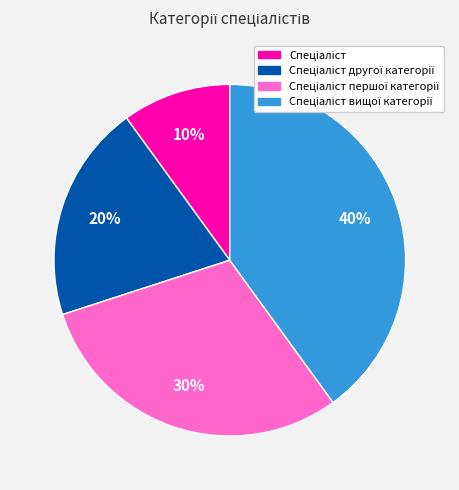

To the nearest percent, what is the average slice percentage?

25%